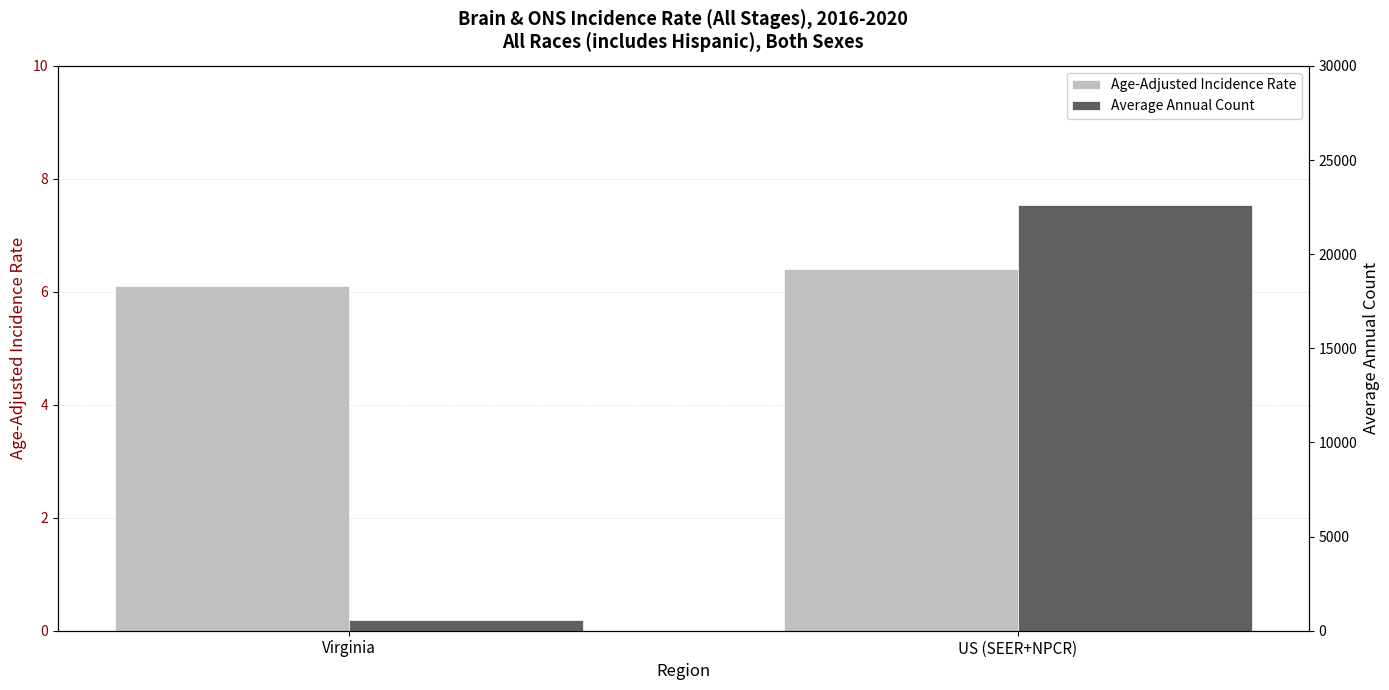

Rank the categories by Average Annual Count value from lowest to highest.

Virginia, US (SEER+NPCR)